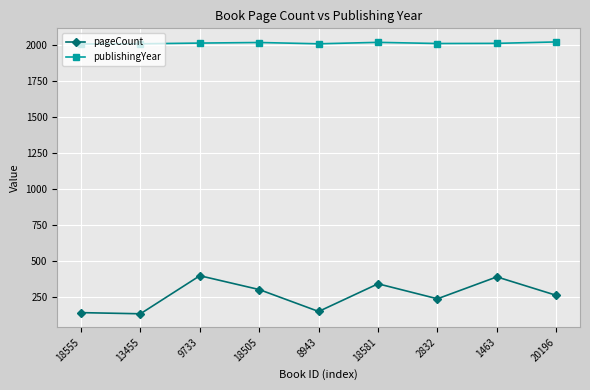

In publishingYear, how many points are higher than both neighbors (excluding endpoints)?

2